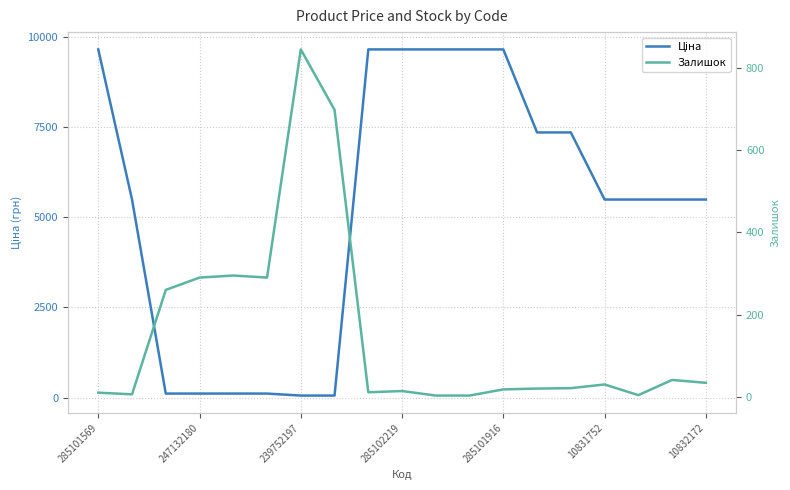

What is the label of the 2nd point from the right?

17